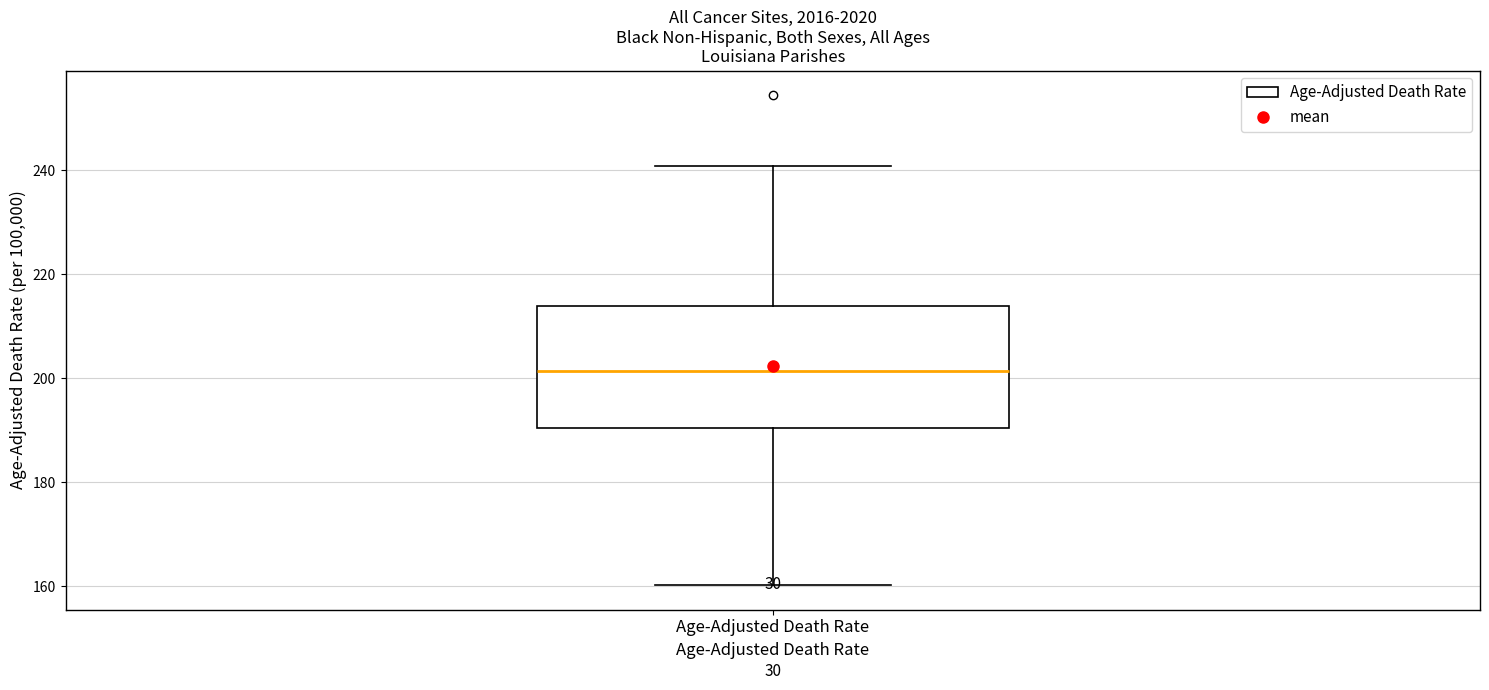

Transcribe this box plot: give where the median line is, the range the box spans, and where the two whiskers end, as read against the y-axis. The values are not printed on the chart, so give them approximately, as read against the axis.

median 202, box 190 to 214, whiskers 160 to 240